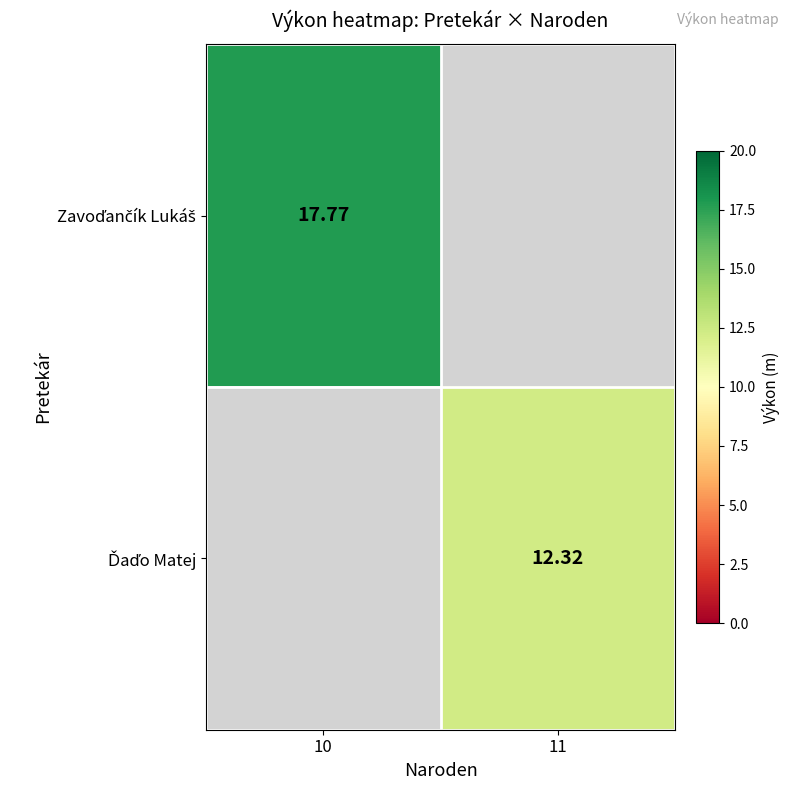

Which has a higher value, 11 or 10?

10